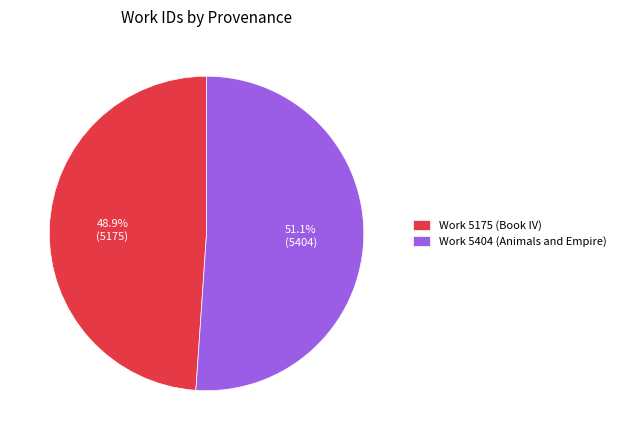

What percentage is the Work 5175 (Book IV) slice, to the nearest percent?

49%